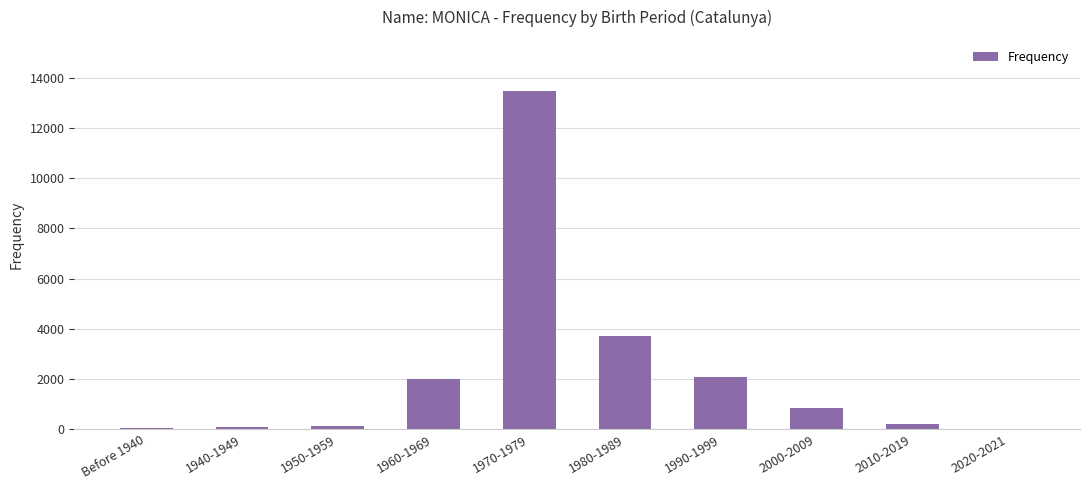

The chart shows a value of 3728 at 1980-1989. True or false?

True